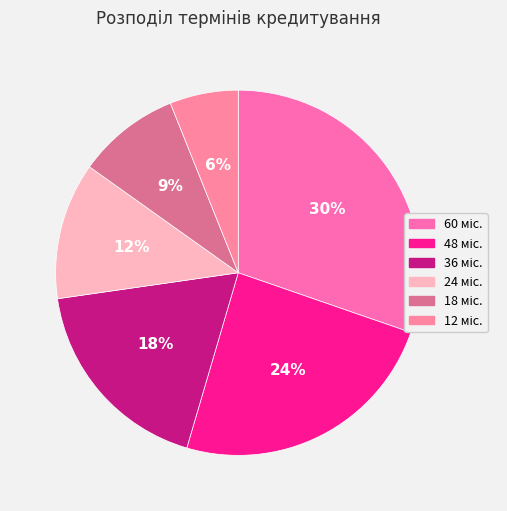

What is the largest slice in the pie chart?

60 міс.